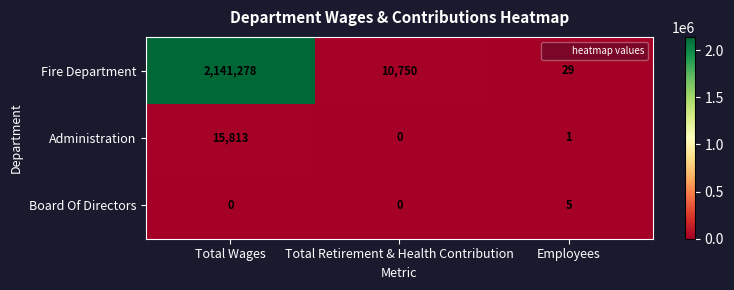

Reading left to right, what are all the values shown in this chart?

Fire Department: 2141278	10750	29
Administration: 15813	0	1
Board Of Directors: 0	0	5